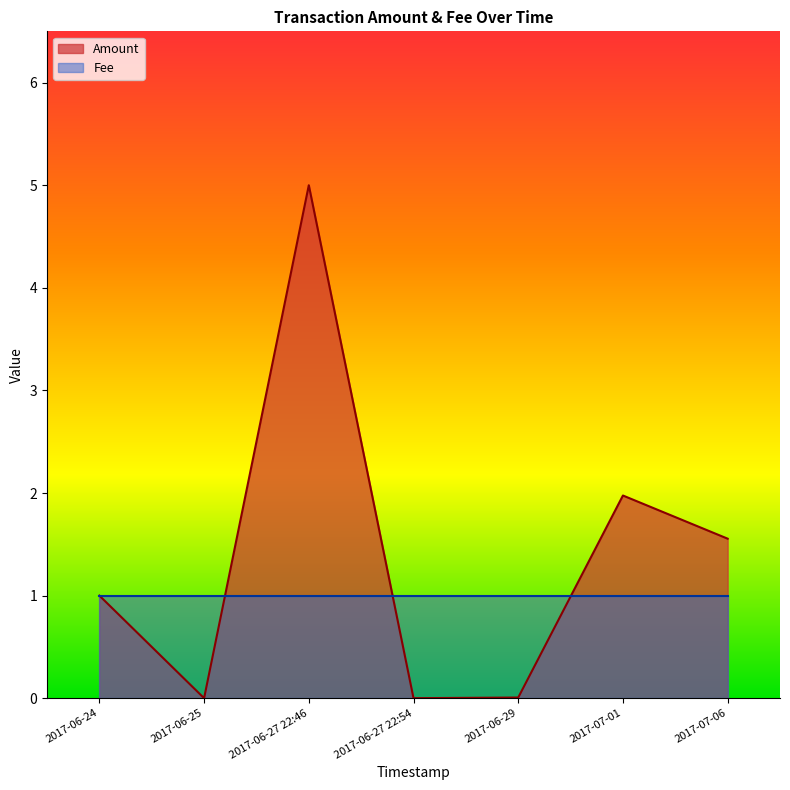

What is the average value of the Fee series?

1.0